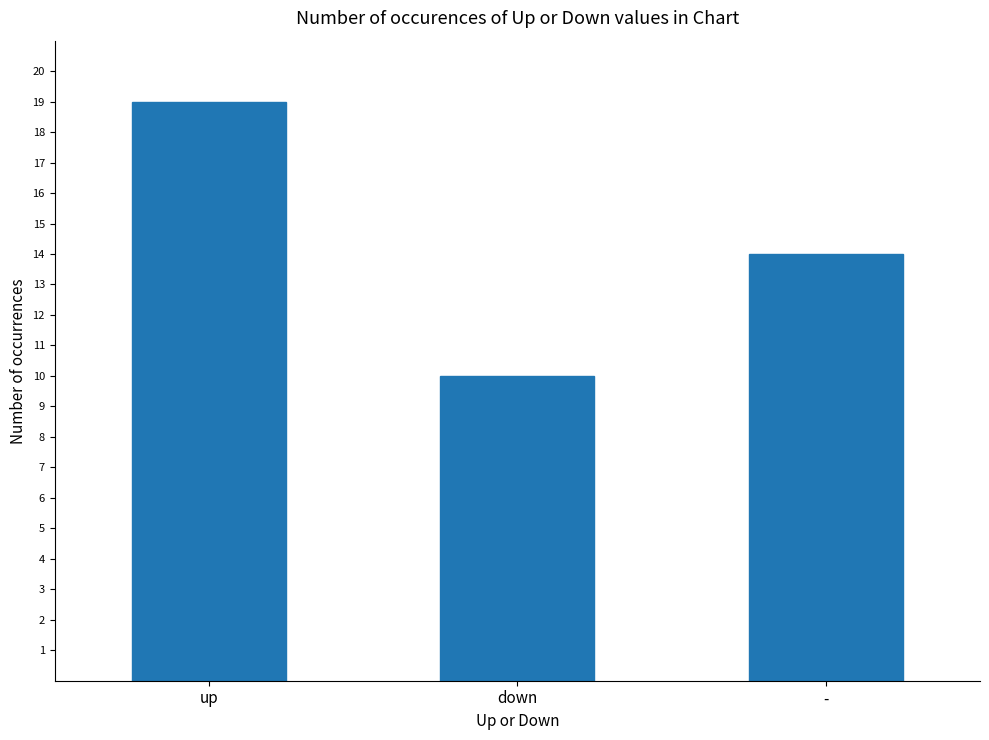

What is the value of the 2nd bar from the left?

10